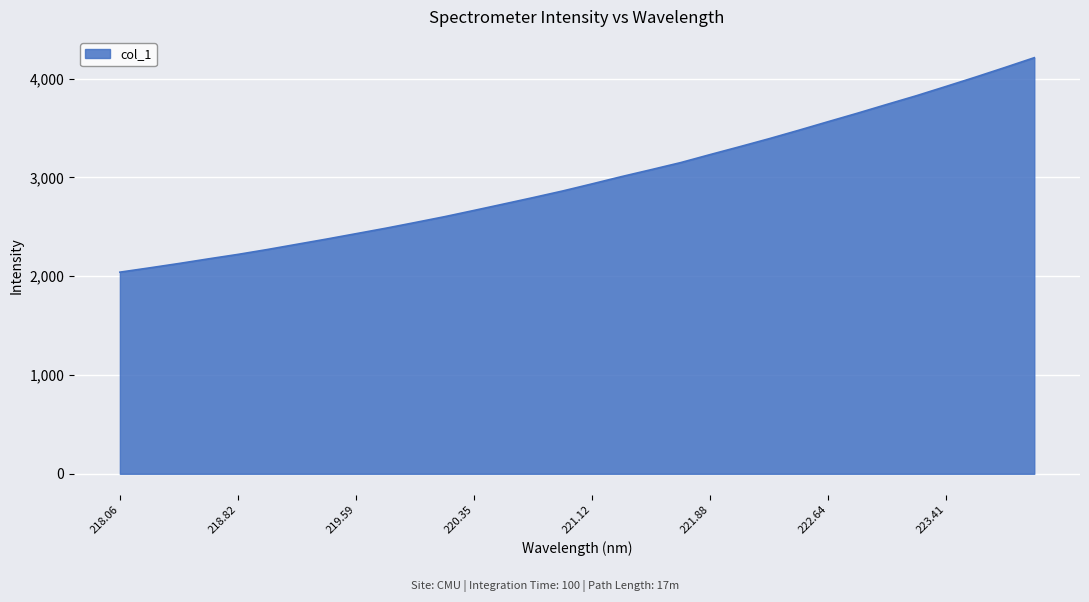

What is the greatest value displayed?

4212.3